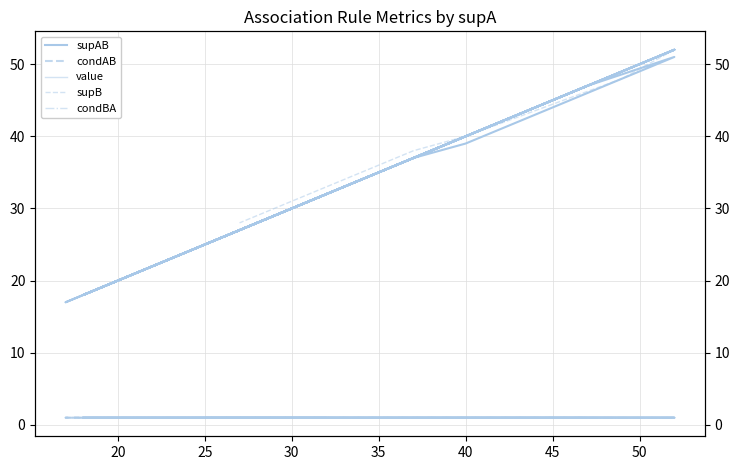

Is it true that condAB equals 1.0 at 45?

True